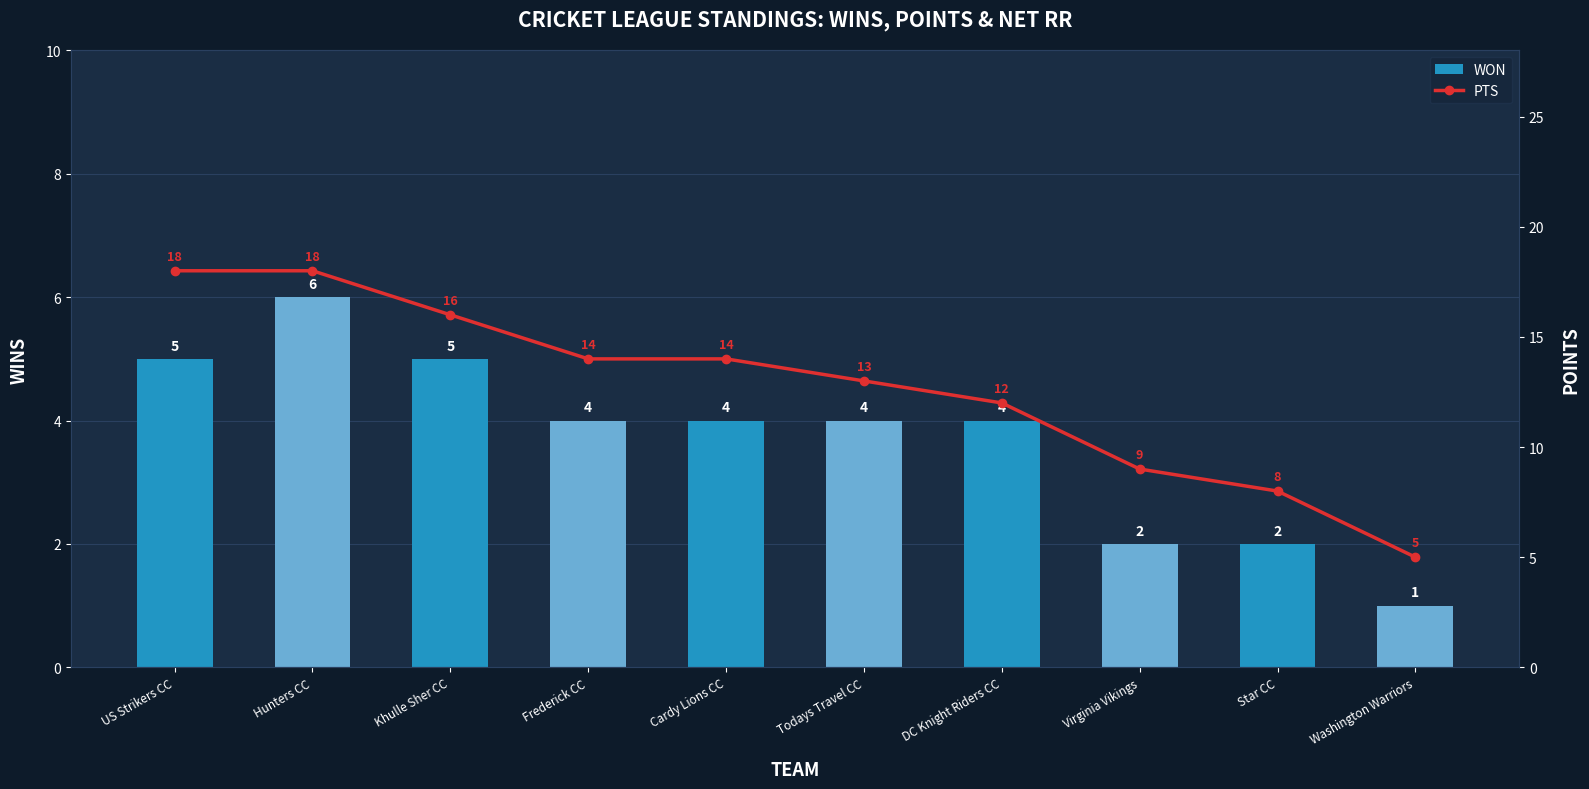

True or false: PTS has a value of 17 at DC Knight Riders CC.

False